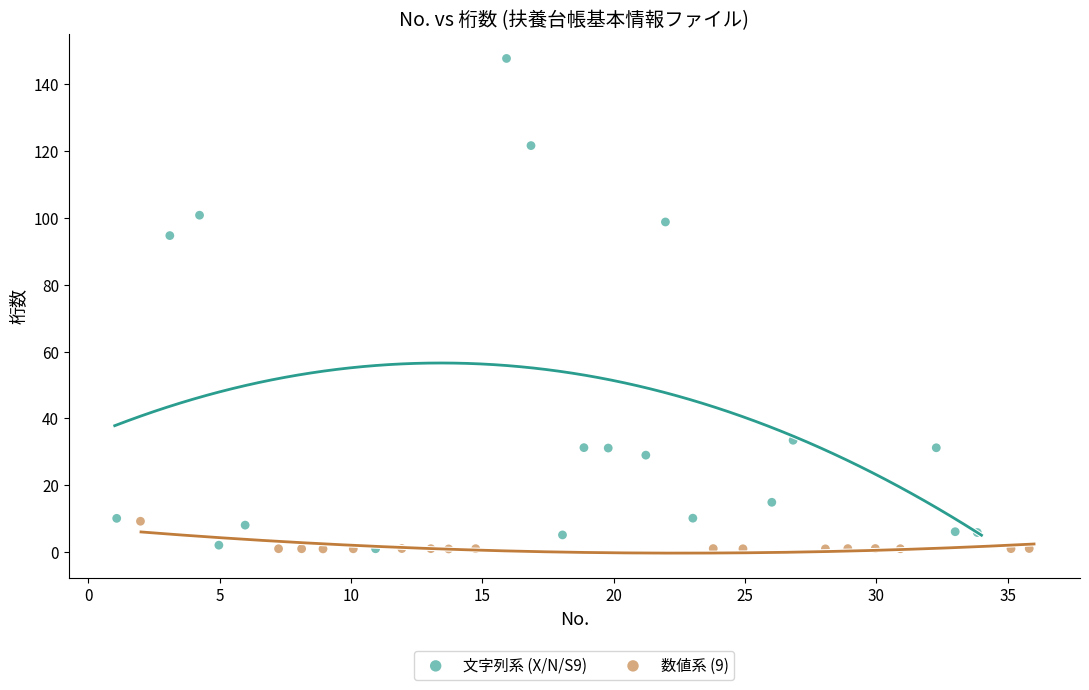

Which series contains the highest Y value?

文字列系 (X/N/S9)